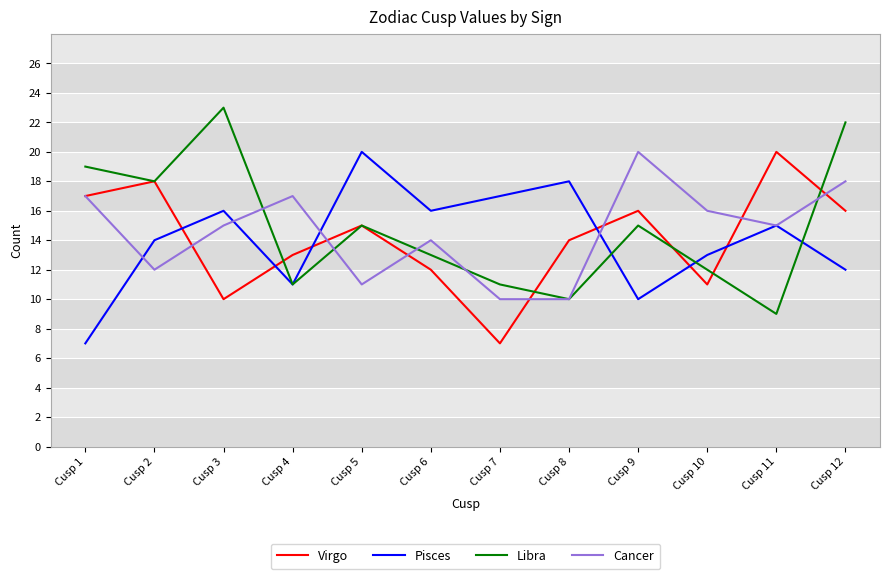

Where is the first local minimum for Pisces?

Cusp 4